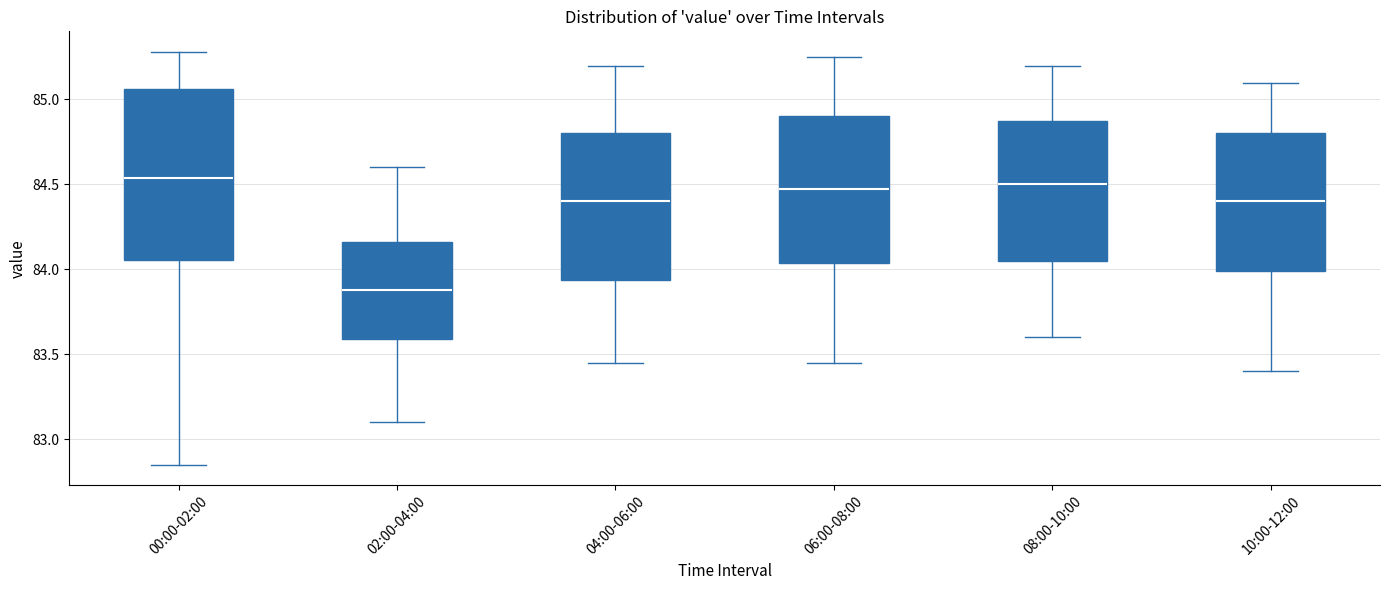

Which box is the tallest, from its lower edge to its upper edge?

00:00-02:00